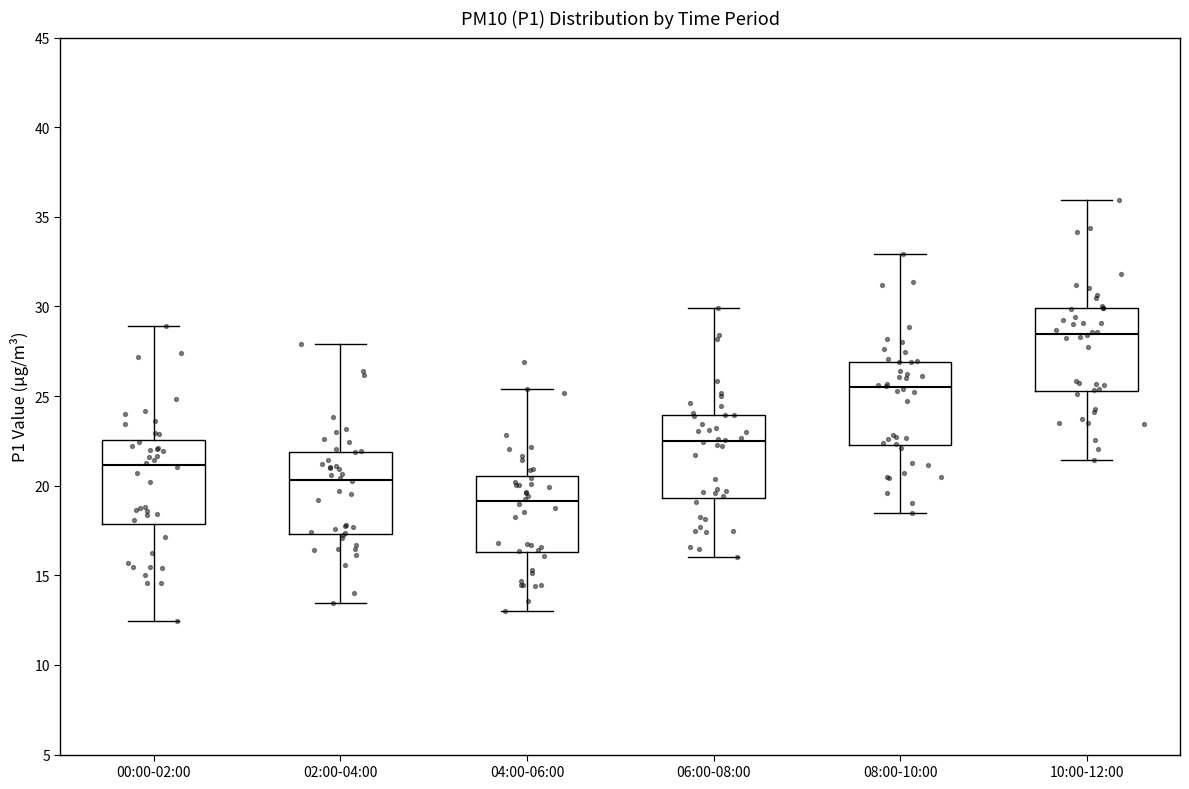

Which box has the highest median line?

10:00-12:00